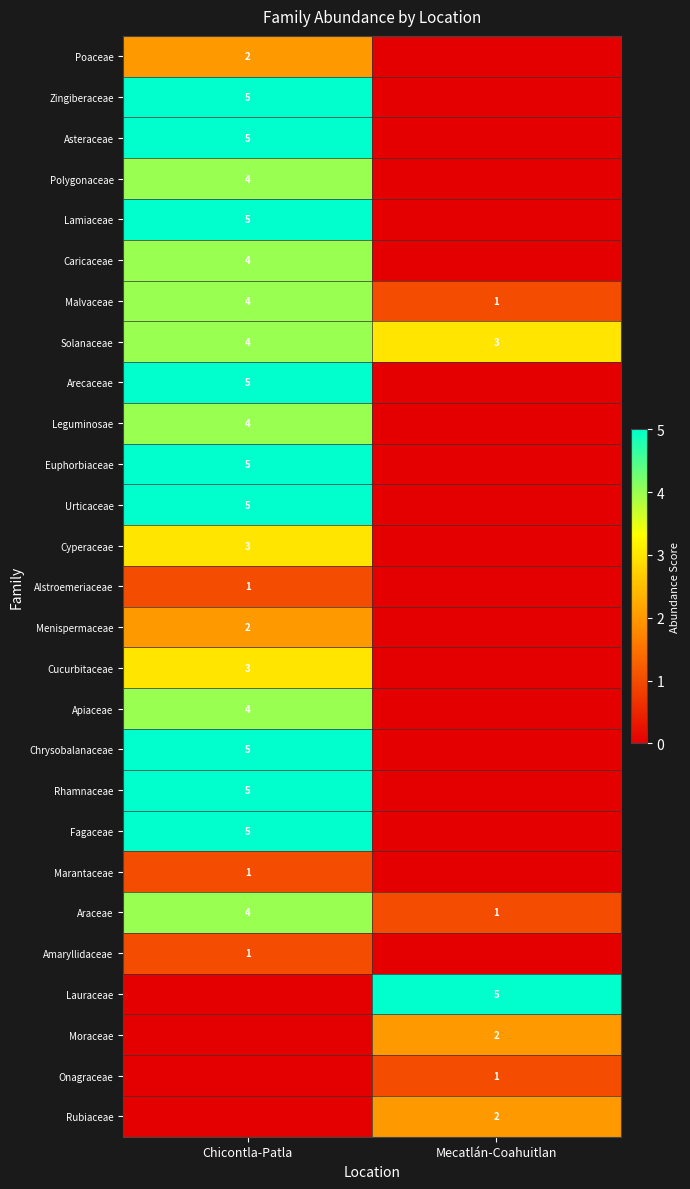

What is the spread (max minus min) of values at Mecatlán-Coahuitlan?

5